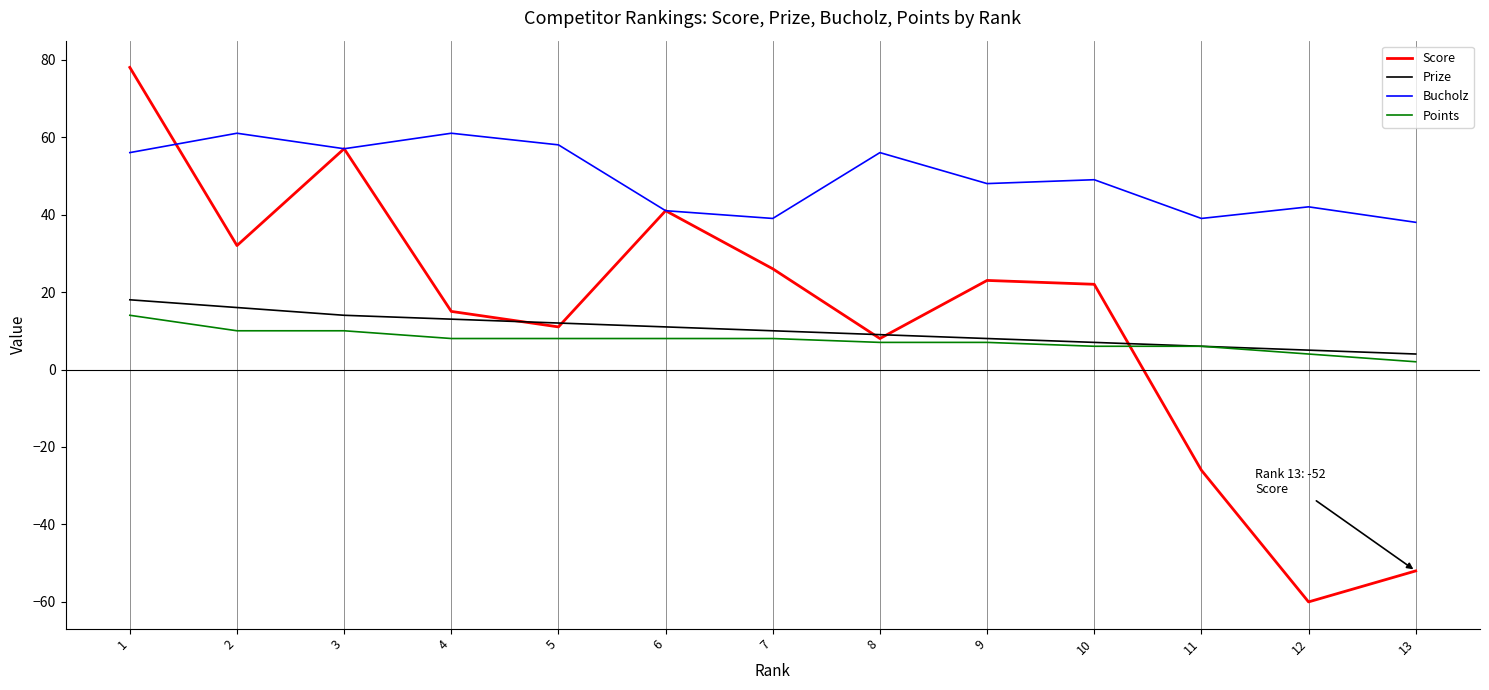

Between 1 and 10, which series saw the biggest shift?

Score